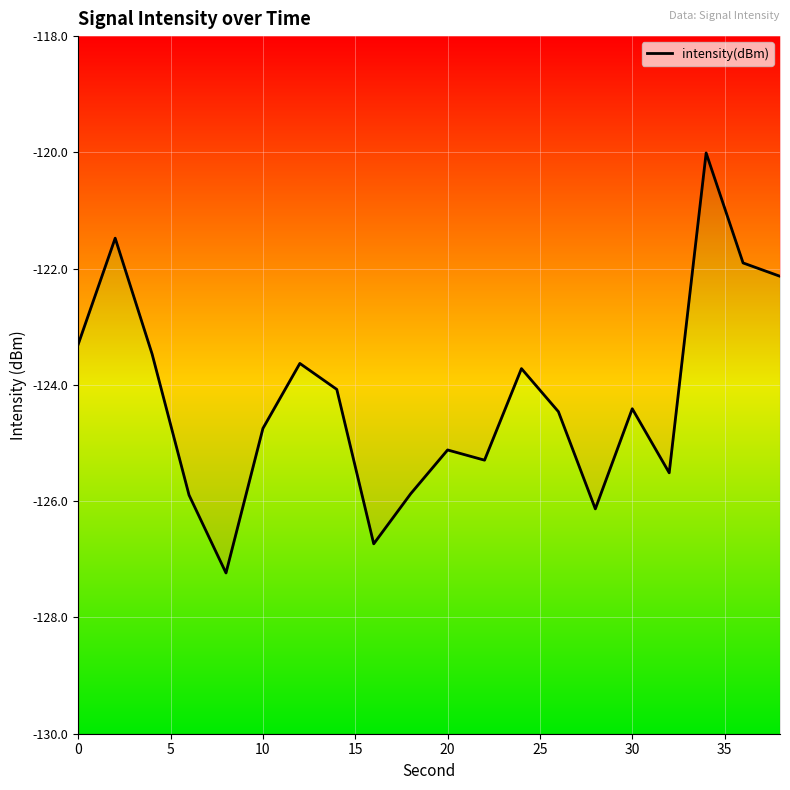

What is the sum of all values?

-2485.1